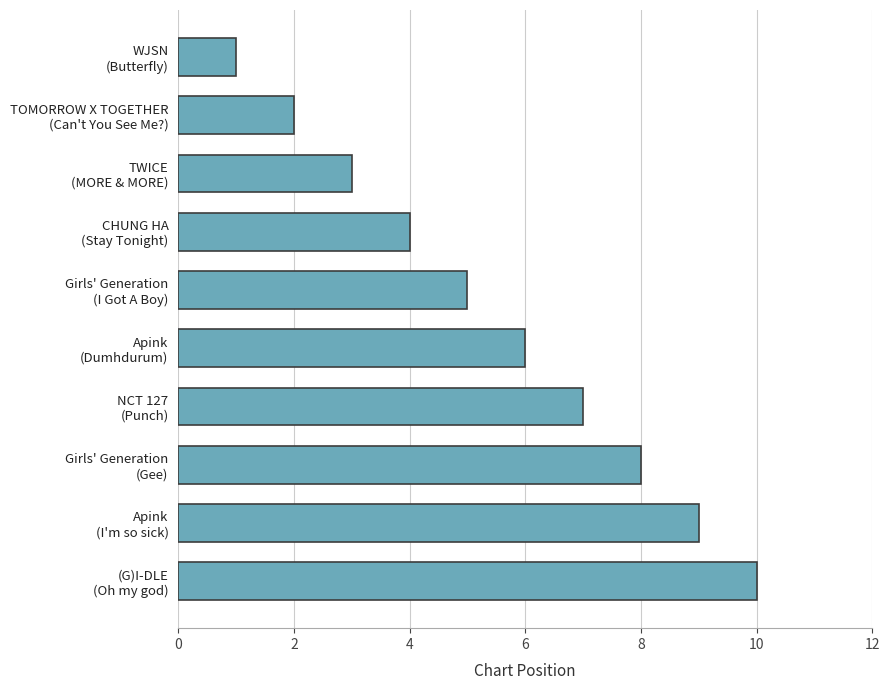

List the labels in order of value, smallest first.

WJSN
(Butterfly), TOMORROW X TOGETHER
(Can't You See Me?), TWICE
(MORE & MORE), CHUNG HA
(Stay Tonight), Girls' Generation
(I Got A Boy), Apink
(Dumhdurum), NCT 127
(Punch), Girls' Generation
(Gee), Apink
(I'm so sick), (G)I-DLE
(Oh my god)